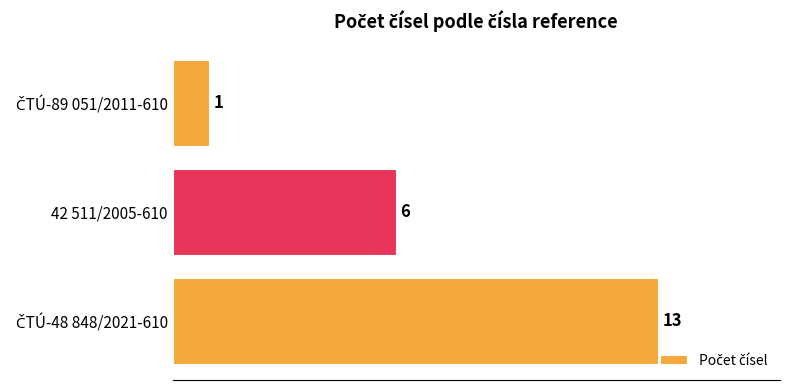

What is the greatest value displayed?

13